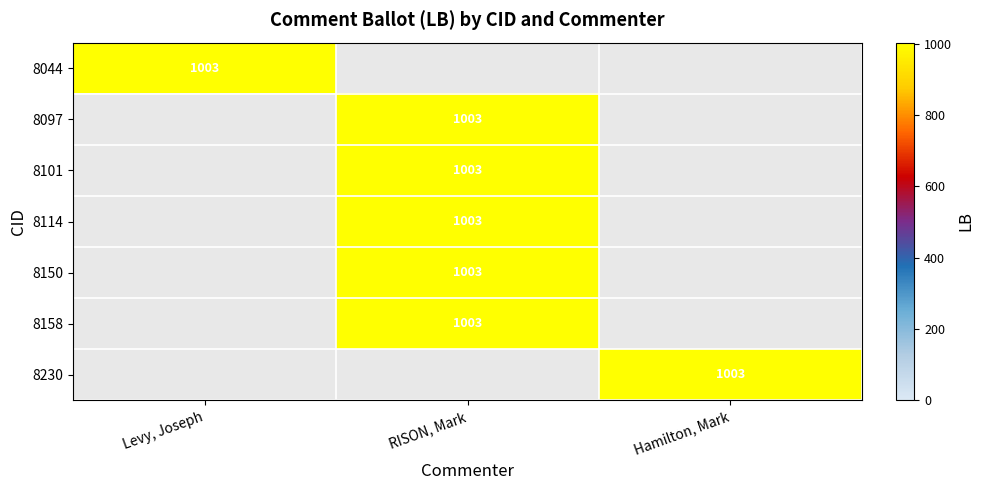

Is it true that 8114 equals 1003 at RISON, Mark?

True